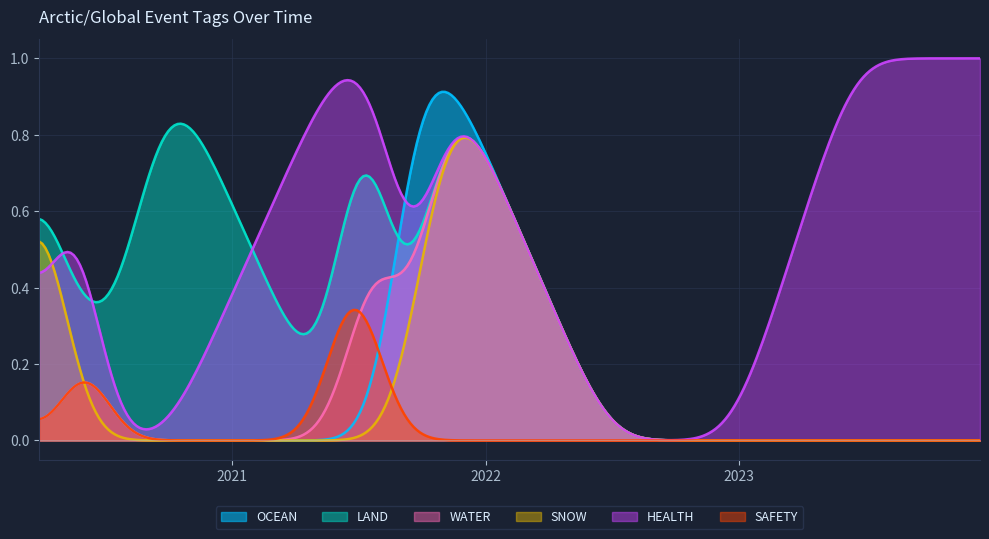

The OCEAN series shows 0 at 2021-11-04. True or false?

False